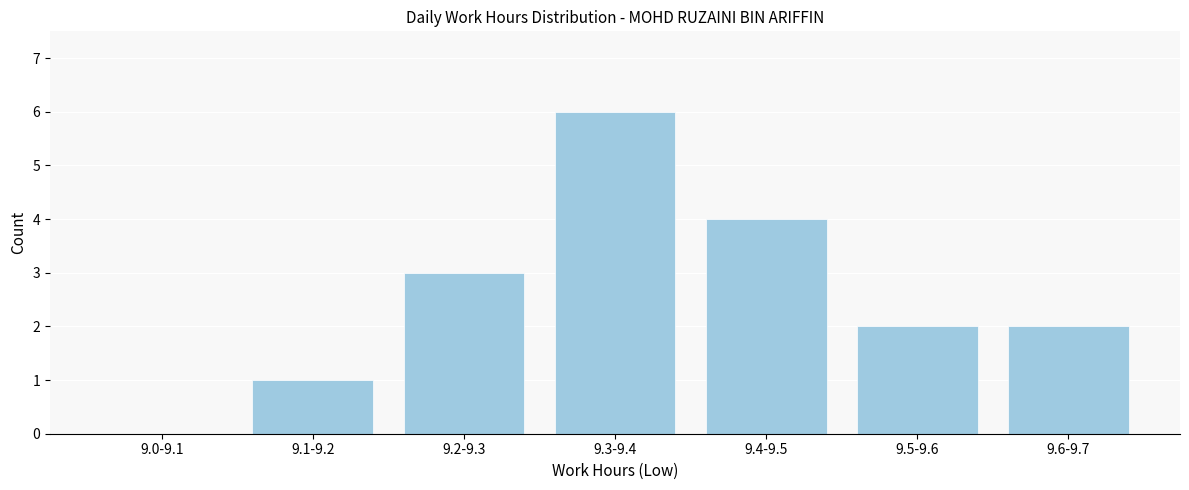

Reading right to left, extract all data points from this chart.

9.6-9.7=2	9.5-9.6=2	9.4-9.5=4	9.3-9.4=6	9.2-9.3=3	9.1-9.2=1	9.0-9.1=0